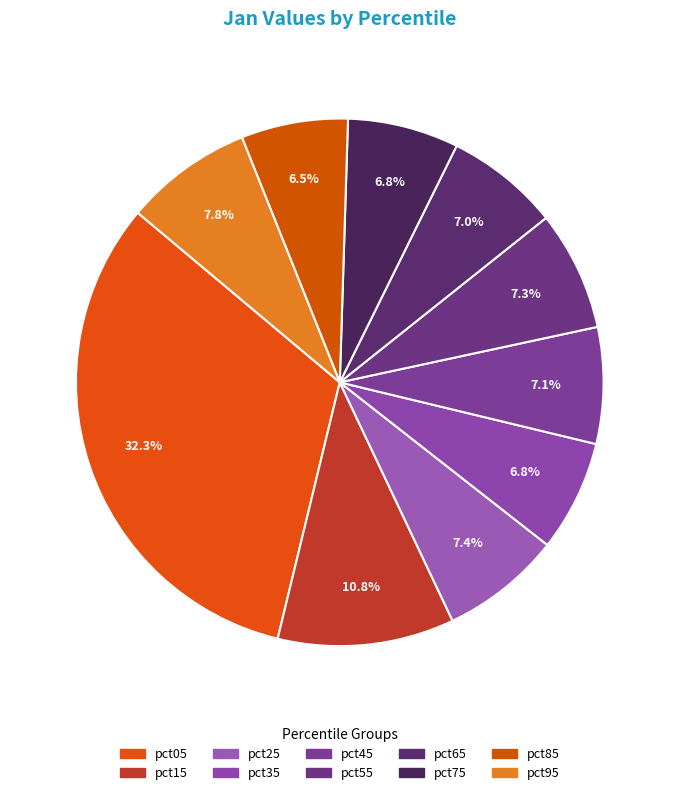

To the nearest percent, what portion does pct55 represent?

7%